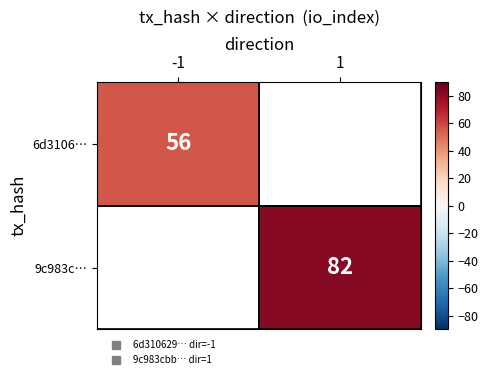

Where is 6d3106… nearest to the value 56?

-1